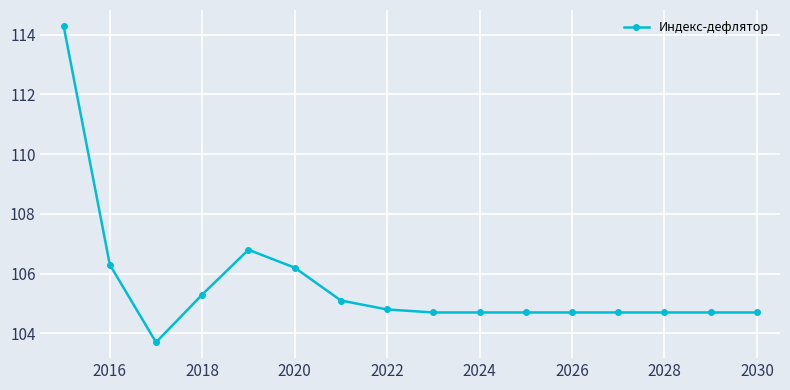

What is the sum of all values?

1690.1